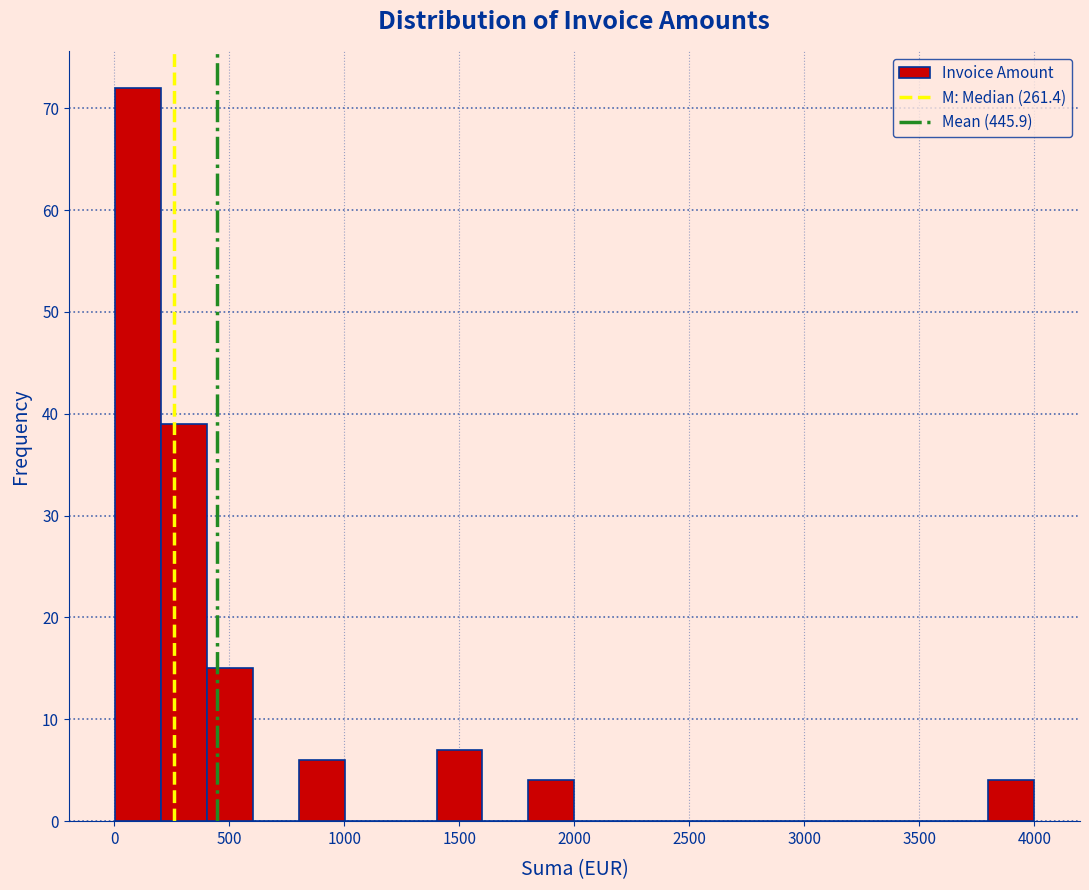

Around what value on the x-axis is the tallest bar? Give the approximate position of its centre, as read against the axis.

100